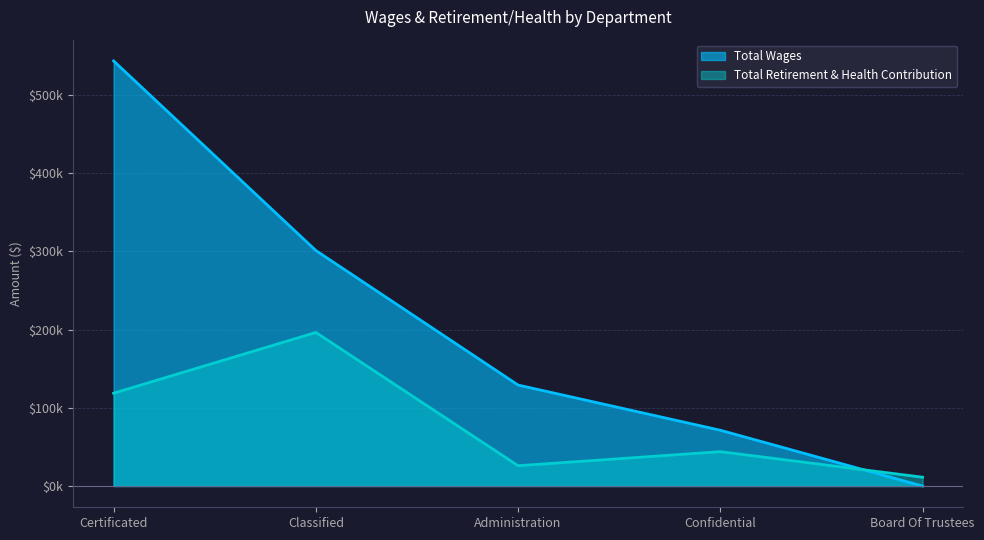

What is the difference between the highest and lowest values at Administration?

103147